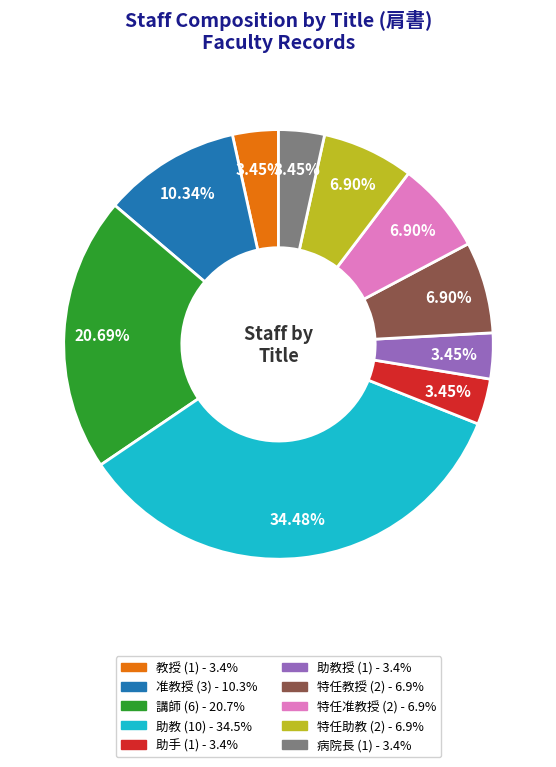

How many segments does this pie chart have?

10